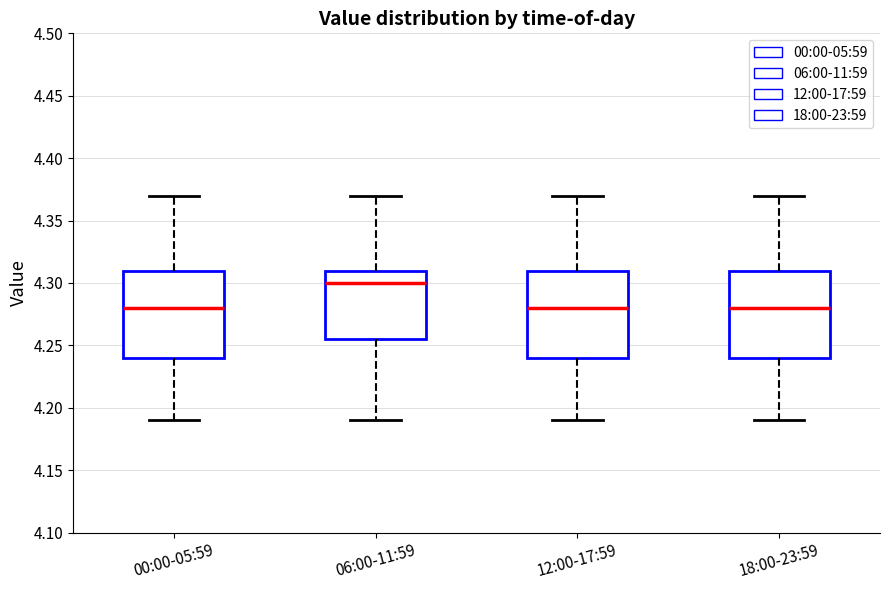

Where does the lower whisker of the box for 06:00-11:59 end on the y-axis? The values are not printed on the chart, so give them approximately, as read against the axis.

4.190